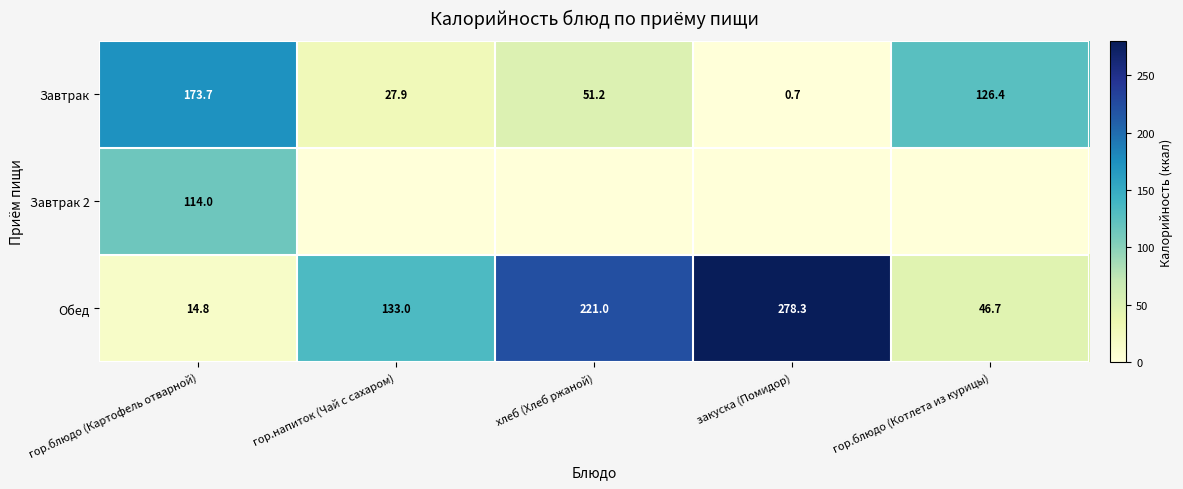

How many values in the Завтрак series exceed 51?

3